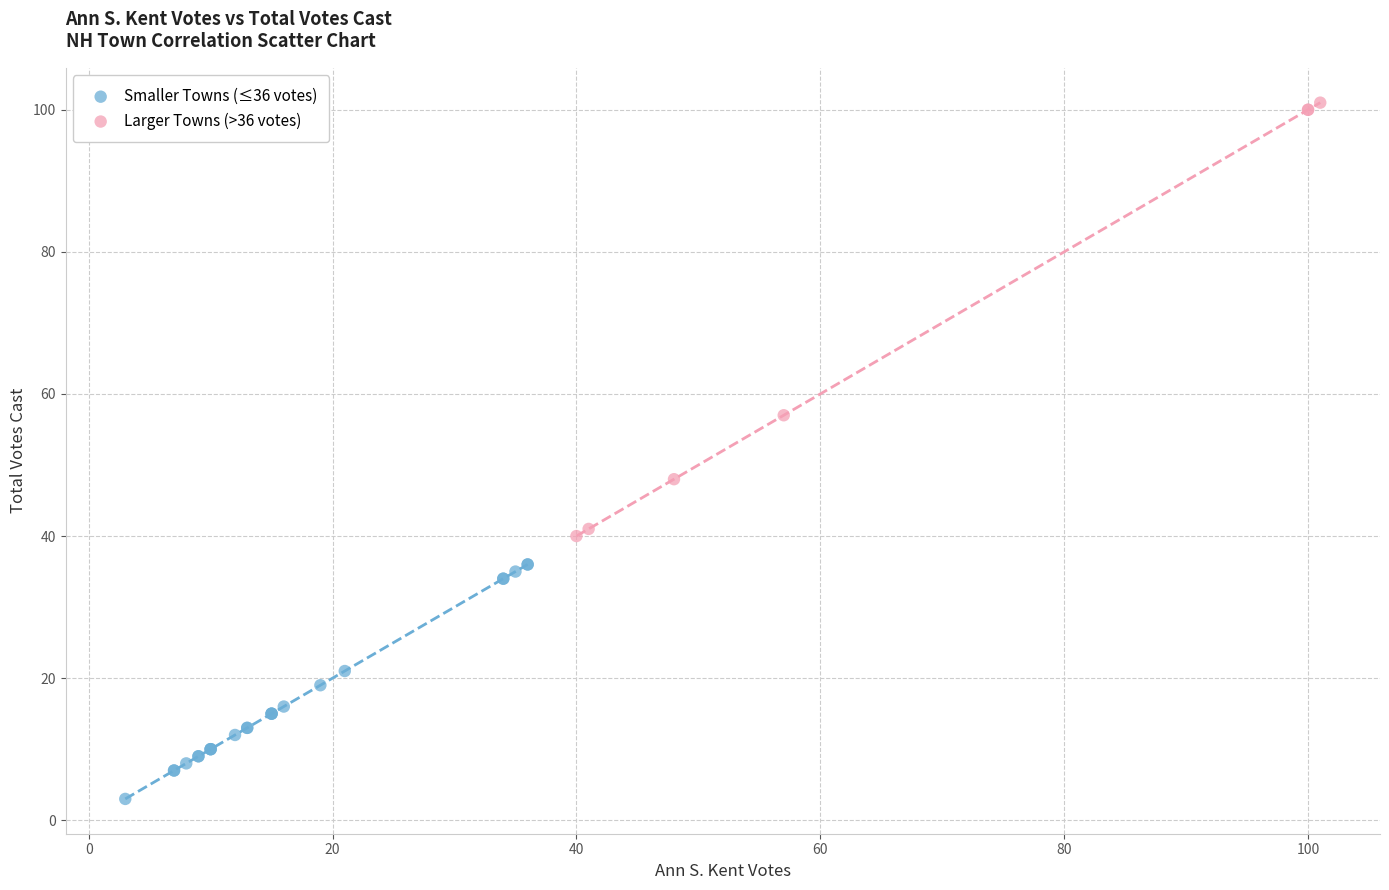

Which series reaches the maximum Y coordinate?

Larger Towns (>36 votes)